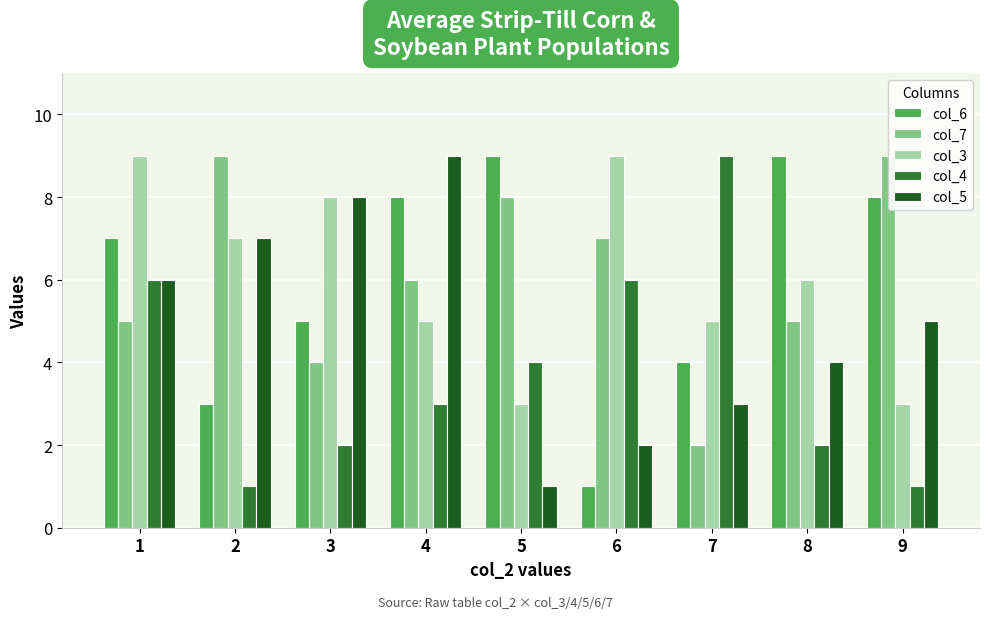

What is the difference between the second highest and second lowest values in the col_4 series?

5